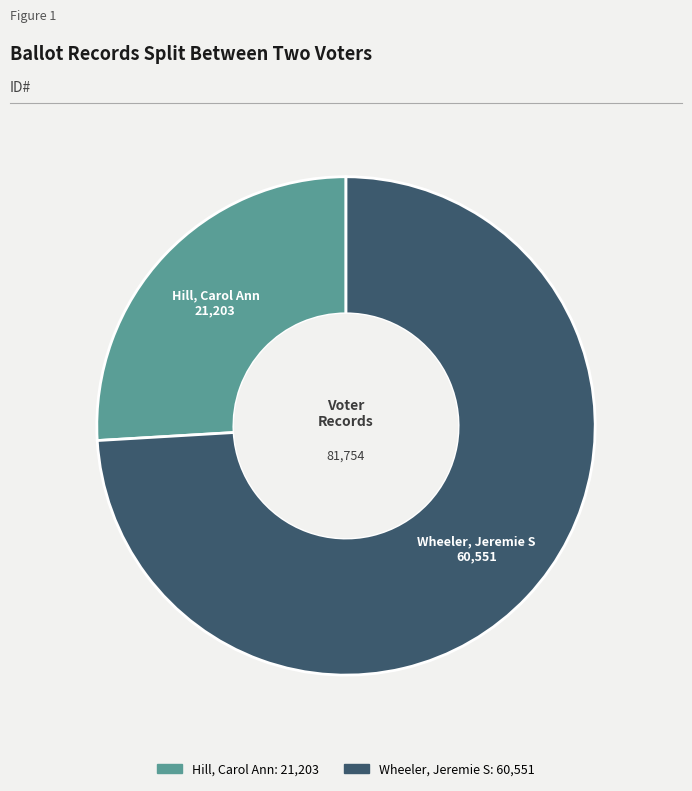

How many segments does this pie chart have?

2